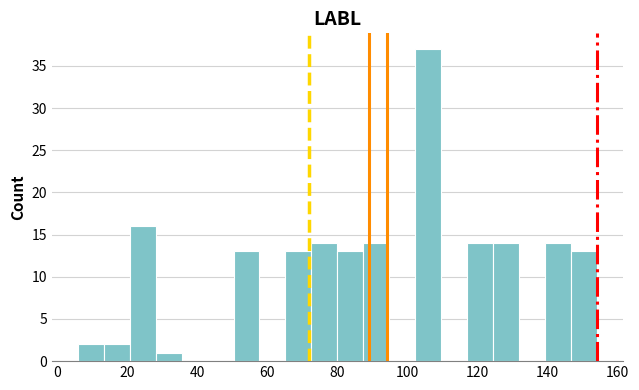

Read against the x-axis, roughly where is the centre of the tallest bar?

106